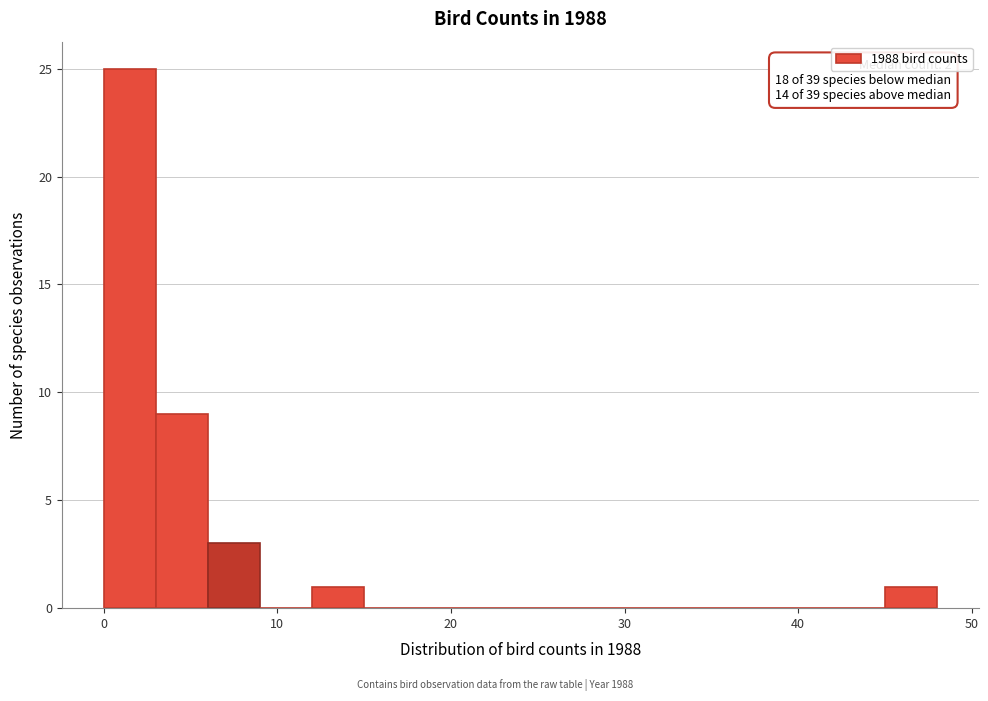

Read against the x-axis, roughly where is the centre of the tallest bar?

2